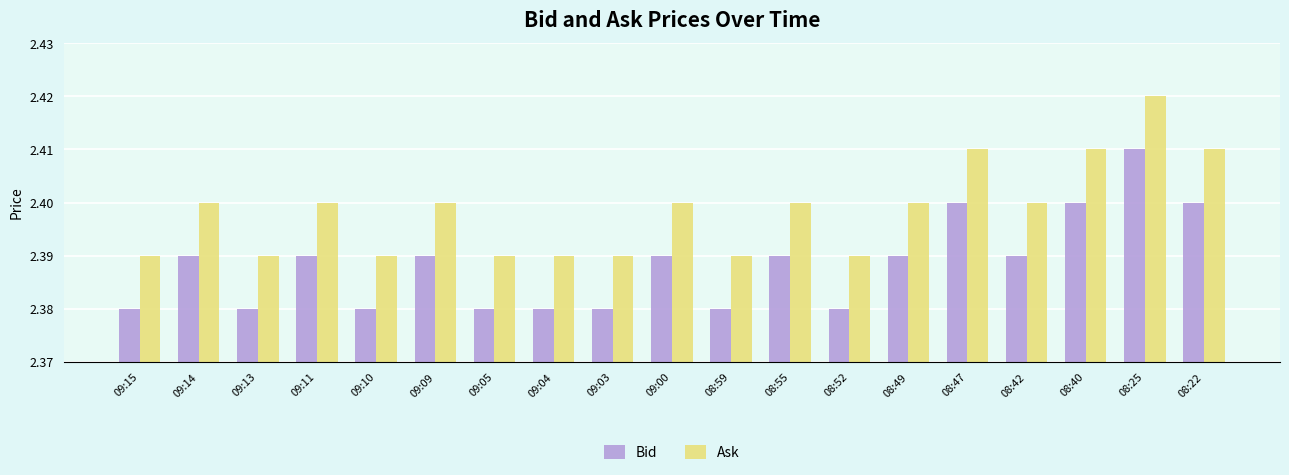

At which category is the sum across all series the highest?

08:25